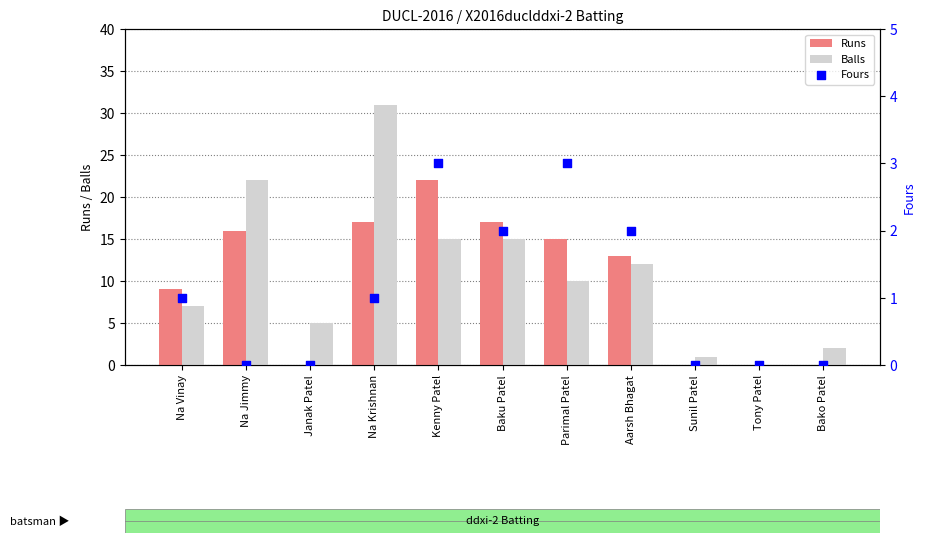

Which series has the largest total across all categories?

Balls